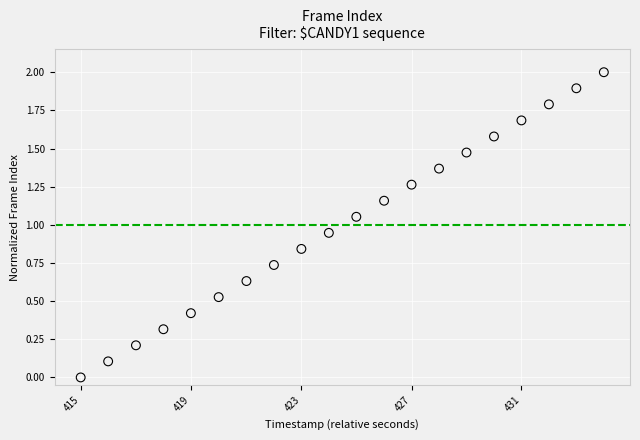

What is the range of Y values (max minus min)?

2.0